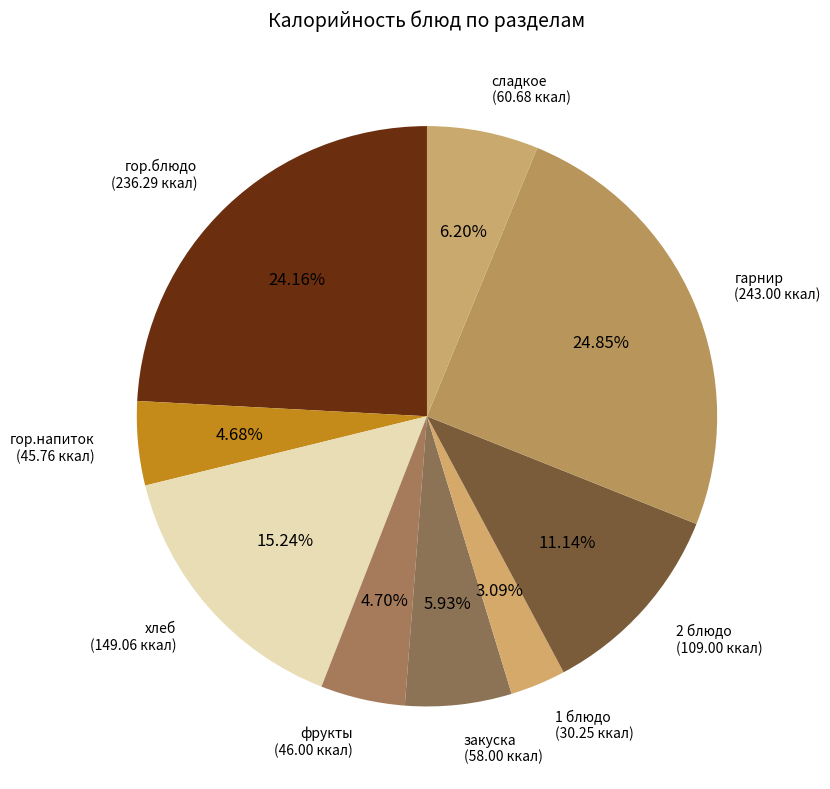

To the nearest percent, what is the average slice percentage?

11%